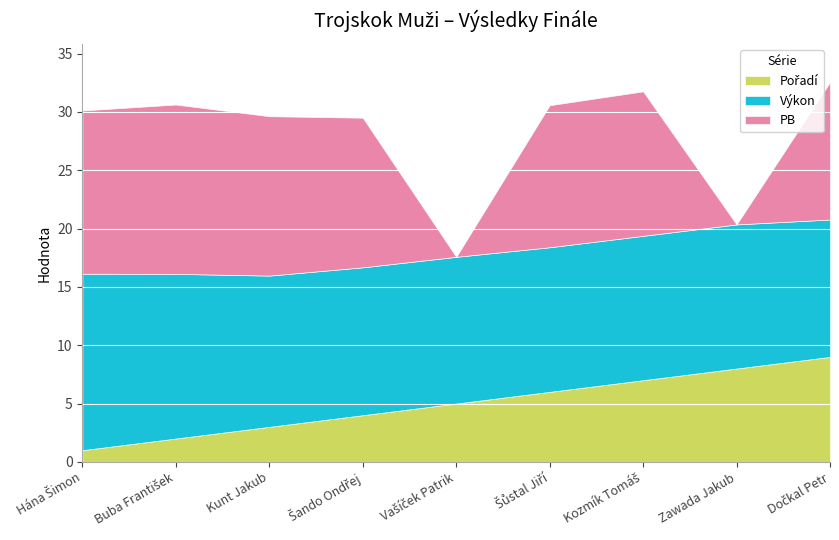

What is the difference between the maximum and minimum values in the PB series?

14.5